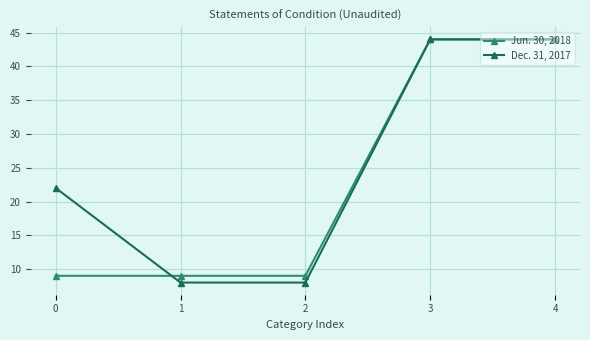

Does the chart display data point markers on the line(s)?

Yes